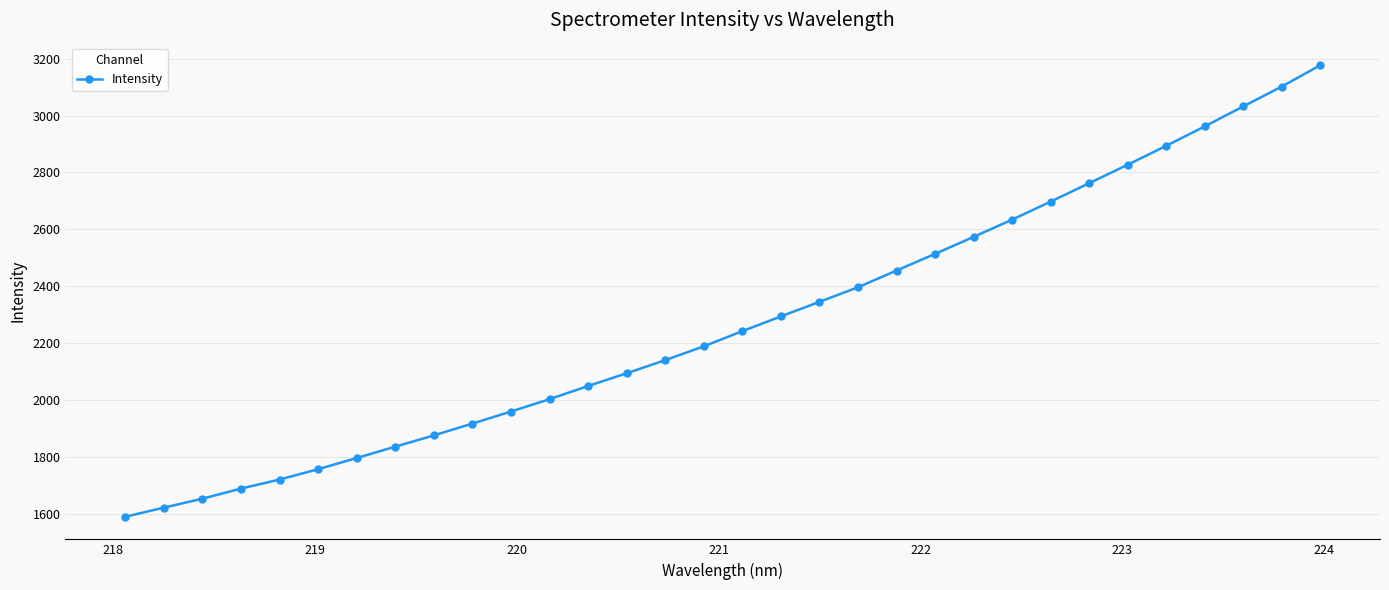

How many categories are shown in the chart?

32